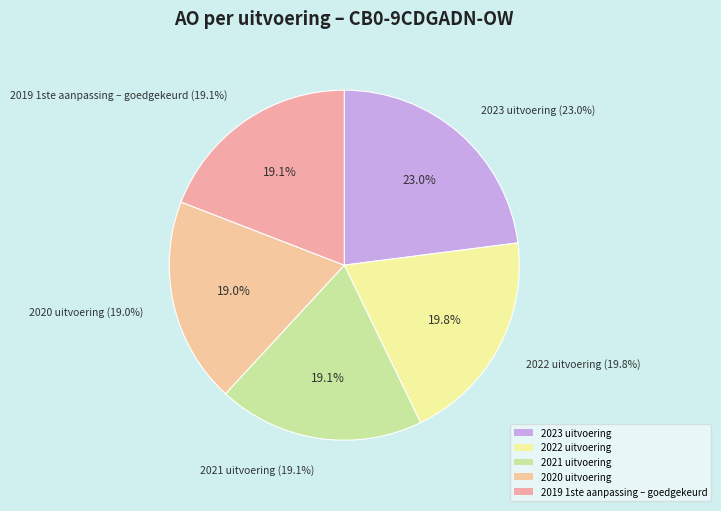

To the nearest percent, what is the difference between the largest and smallest slice percentages?

4%